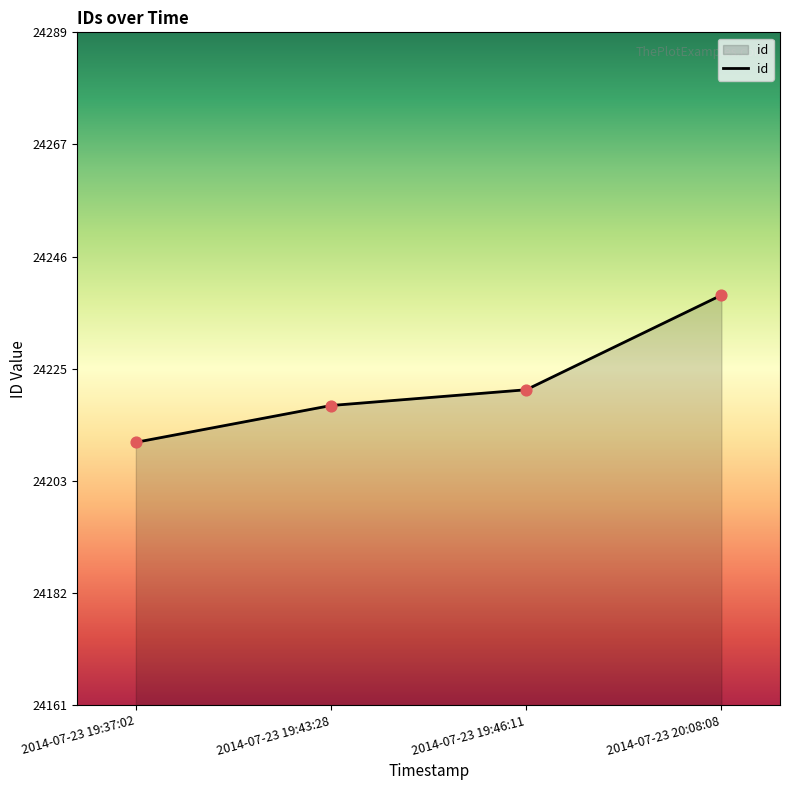

What is the change in value from 2014-07-23 19:43:28 to 2014-07-23 20:08:08?

+21